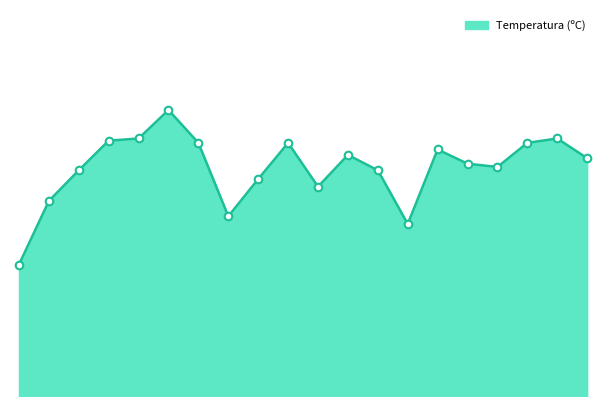

Is this an area chart (filled region under the line)?

Yes